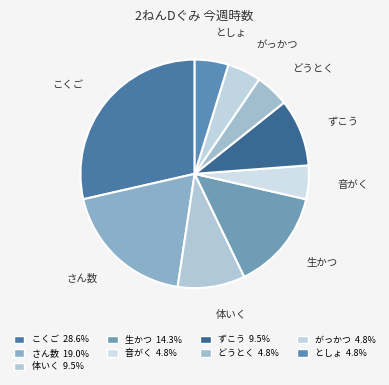

How many segments does this pie chart have?

9